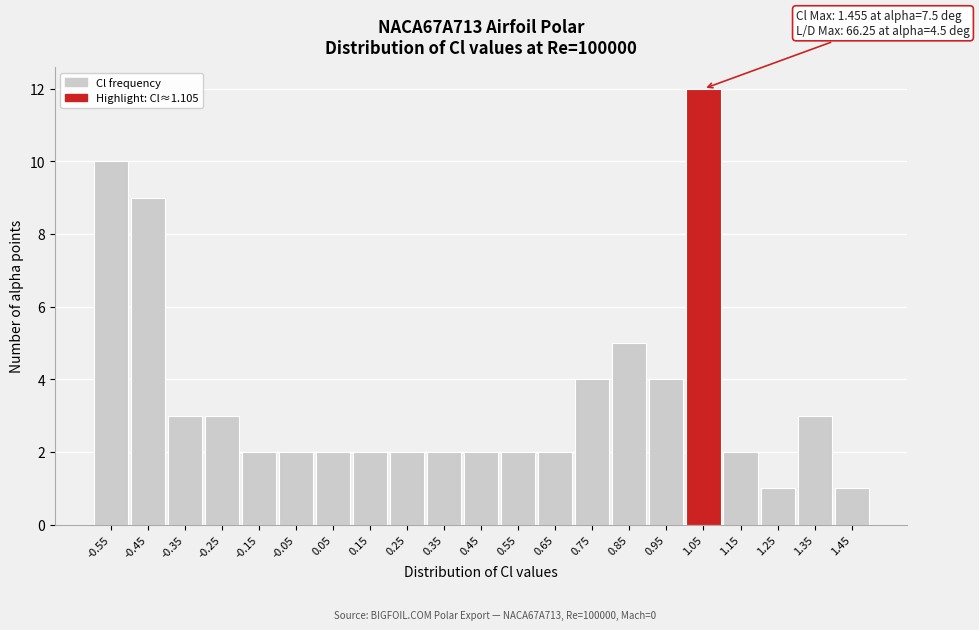

Reading left to right, extract all data points from this chart.

10	9	3	3	2	2	2	2	2	2	2	2	2	4	5	4	12	2	1	3	1